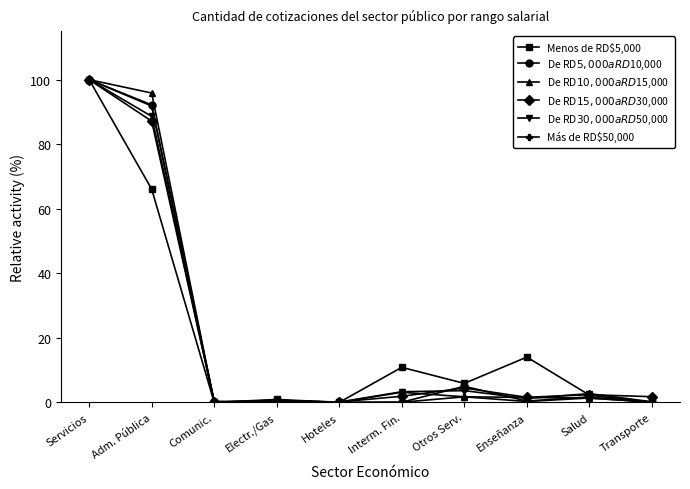

At which category is the sum across all series the highest?

Servicios